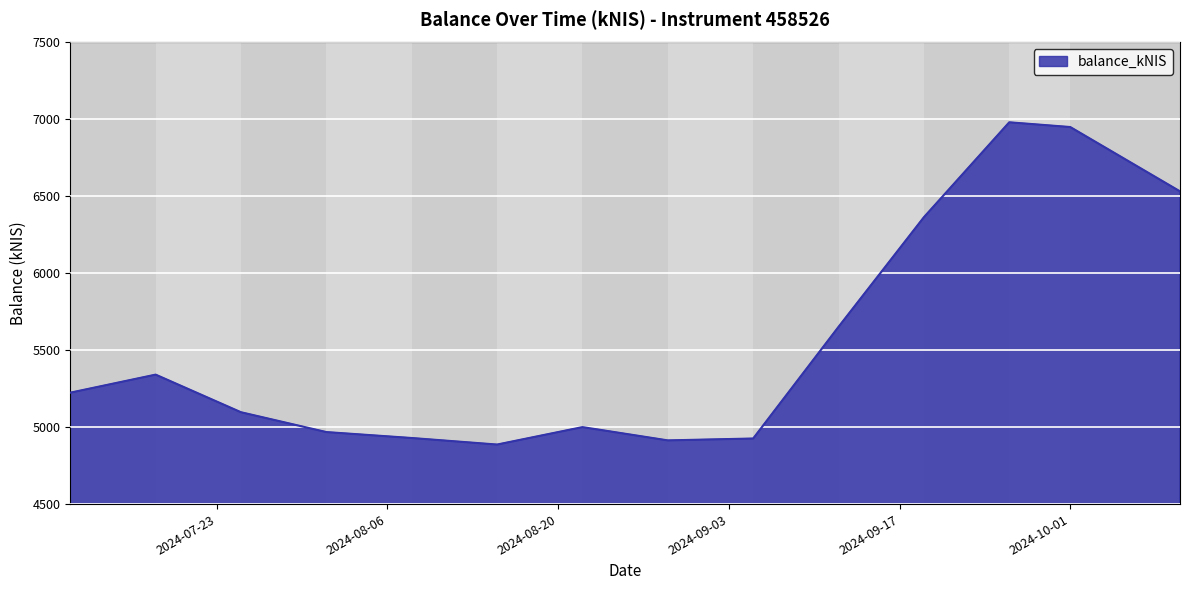

Count the number of categories in the chart.

14